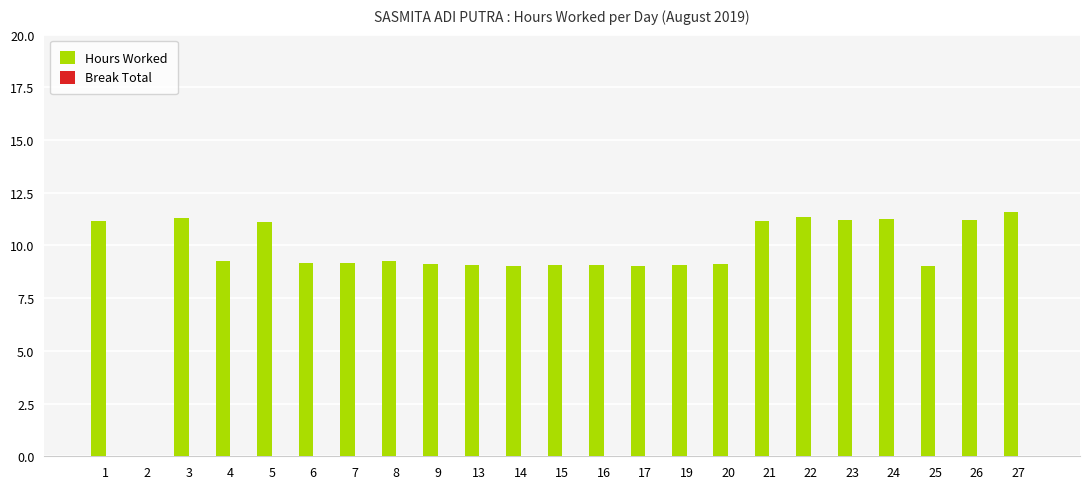

What is the maximum value shown in the chart?

11.6